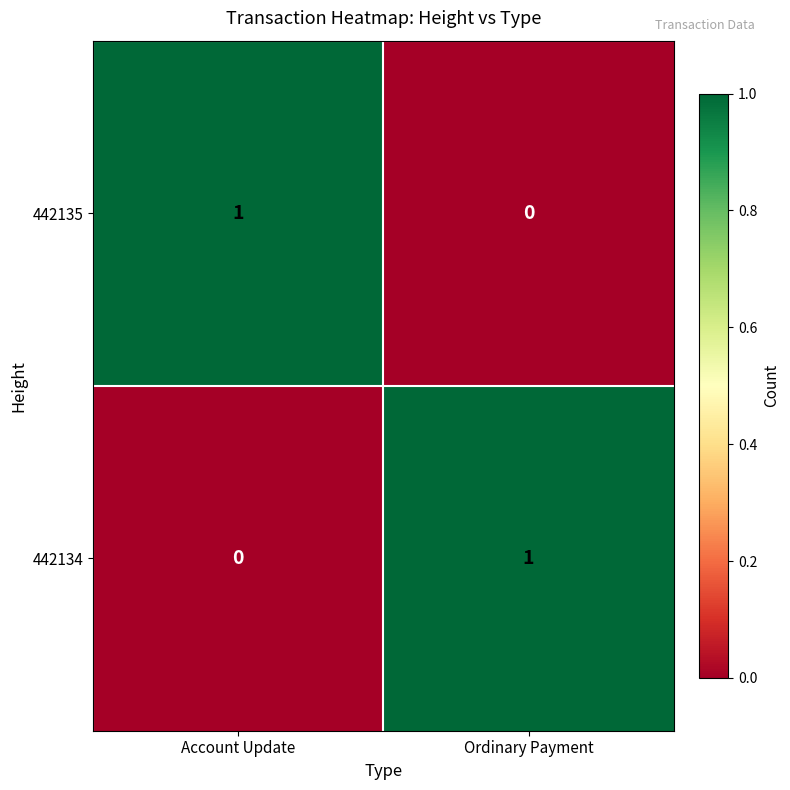

Reading left to right, what are all the values shown in this chart?

442135: 1	0
442134: 0	1